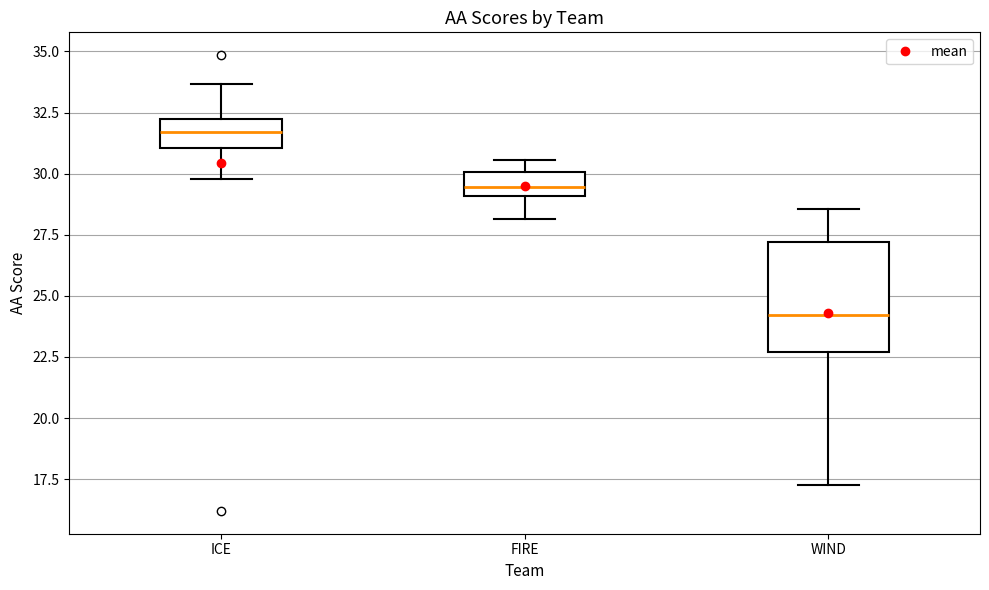

Which box is the tallest, from its lower edge to its upper edge?

WIND